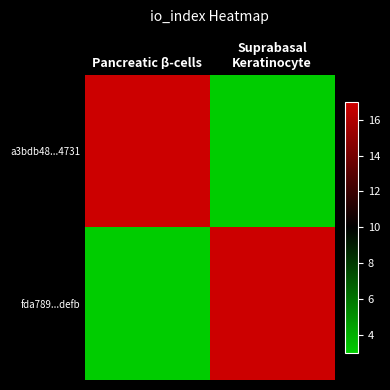

Between Pancreatic β-cells and Suprabasal Keratinocyte, which series saw the biggest shift?

a3bdb48...4731